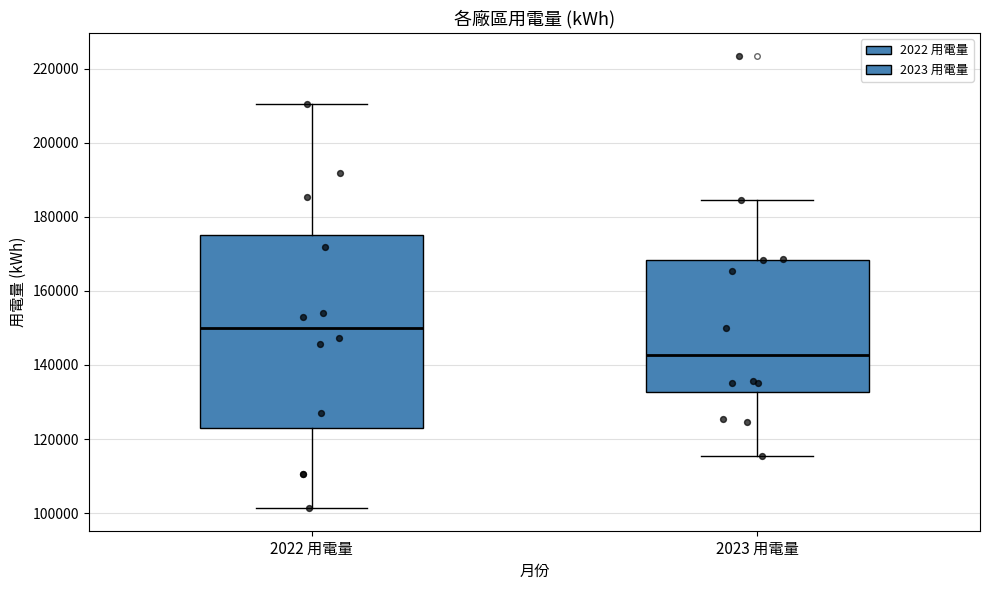

Comparing the boxes themselves (not the whiskers), which one is the tallest?

2022 用電量